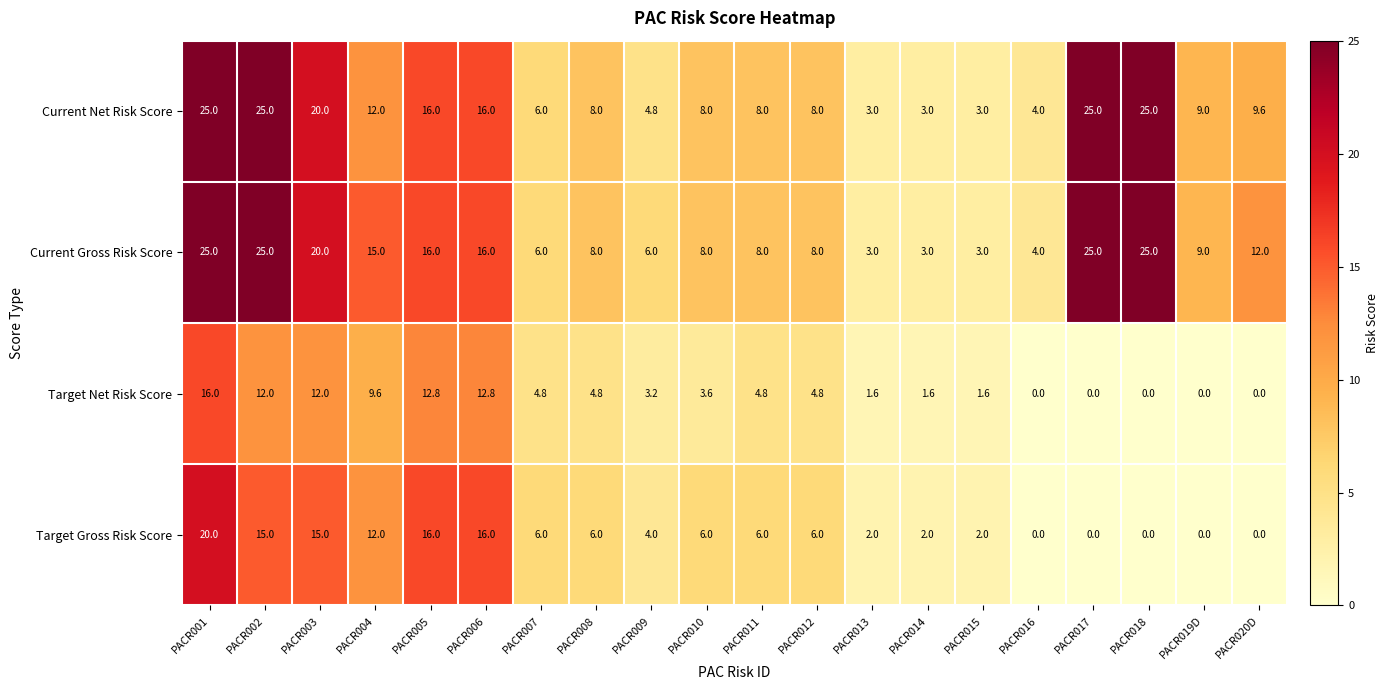

What is the difference between the Target Net Risk Score values at PACR010 and PACR014?

2.0